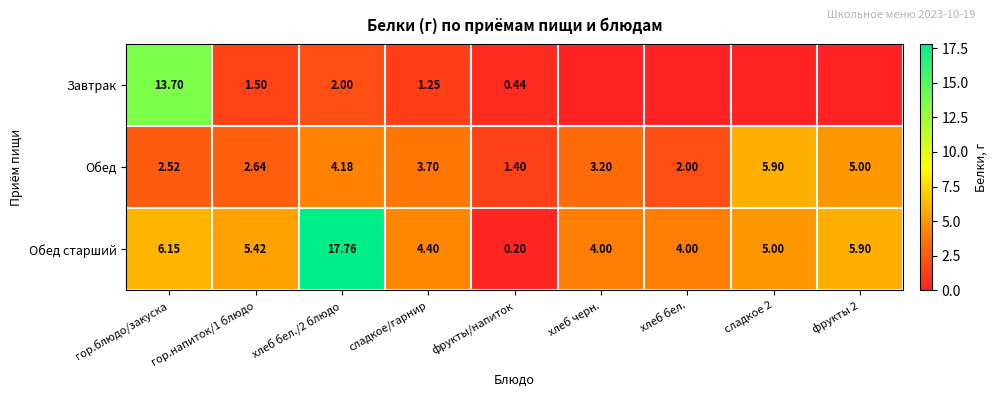

How many data points in Обед старший are less than 5?

4